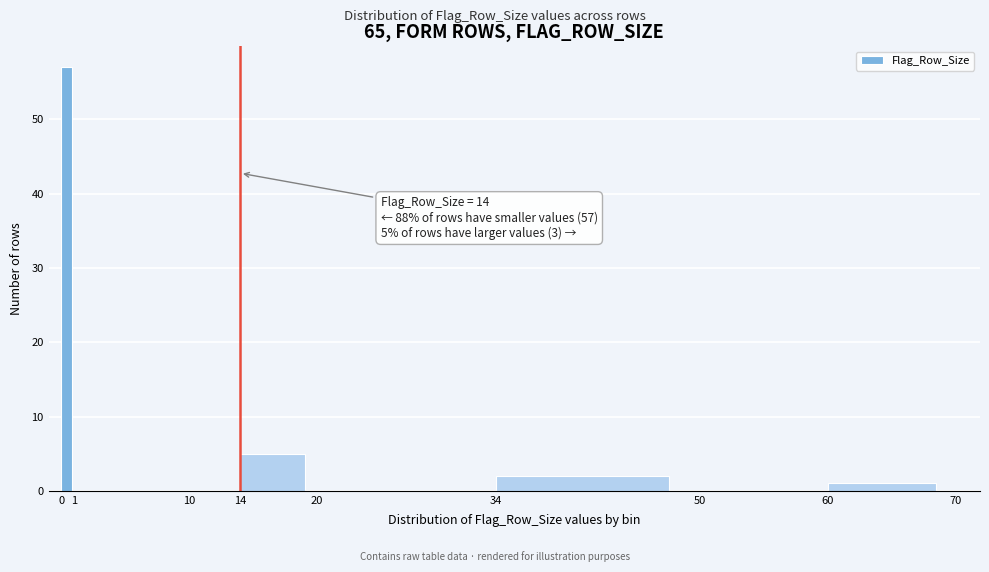

Over which range of the x-axis is the bar tallest?

0 to 1